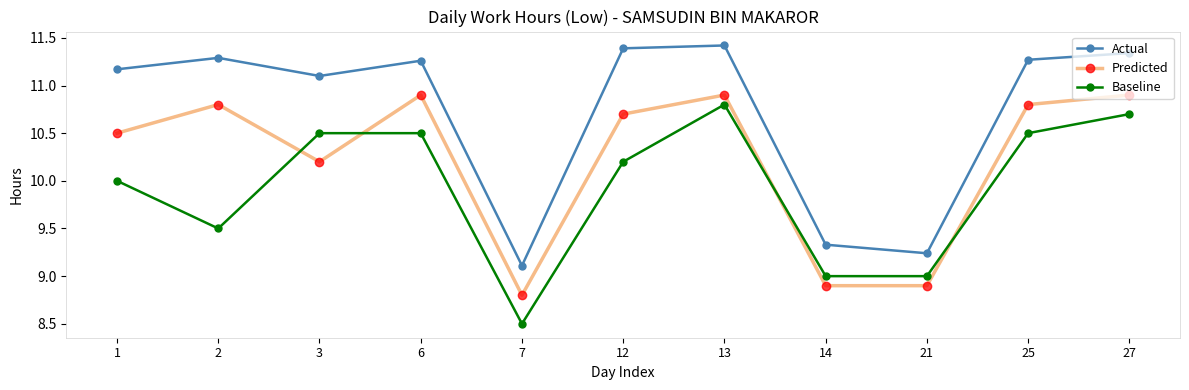

What is the sum of all Baseline values?

109.2